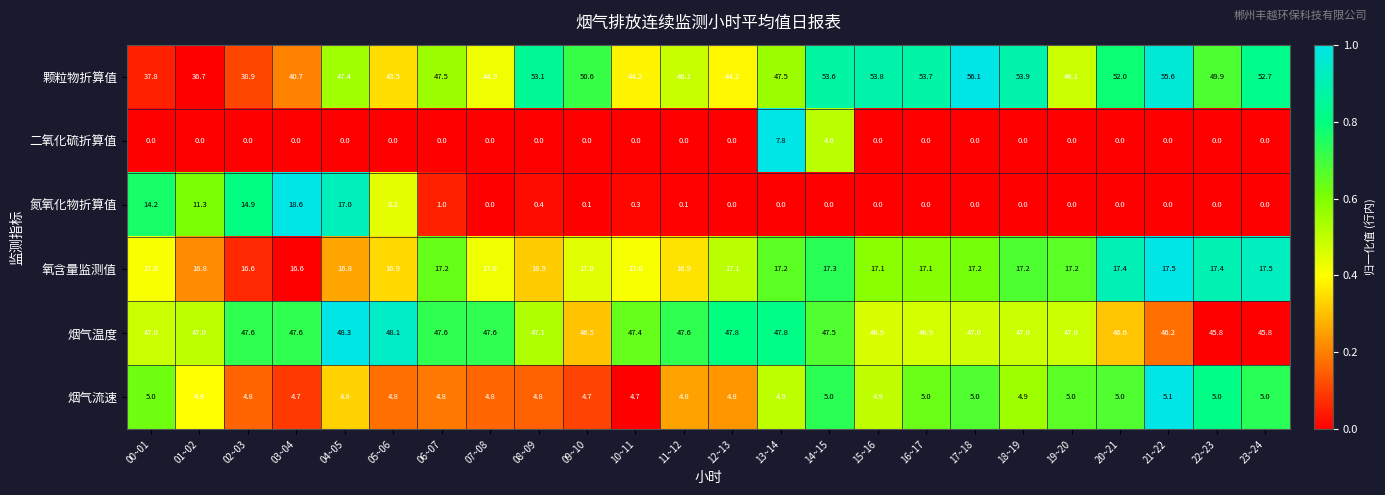

Count the number of categories in the chart.

24